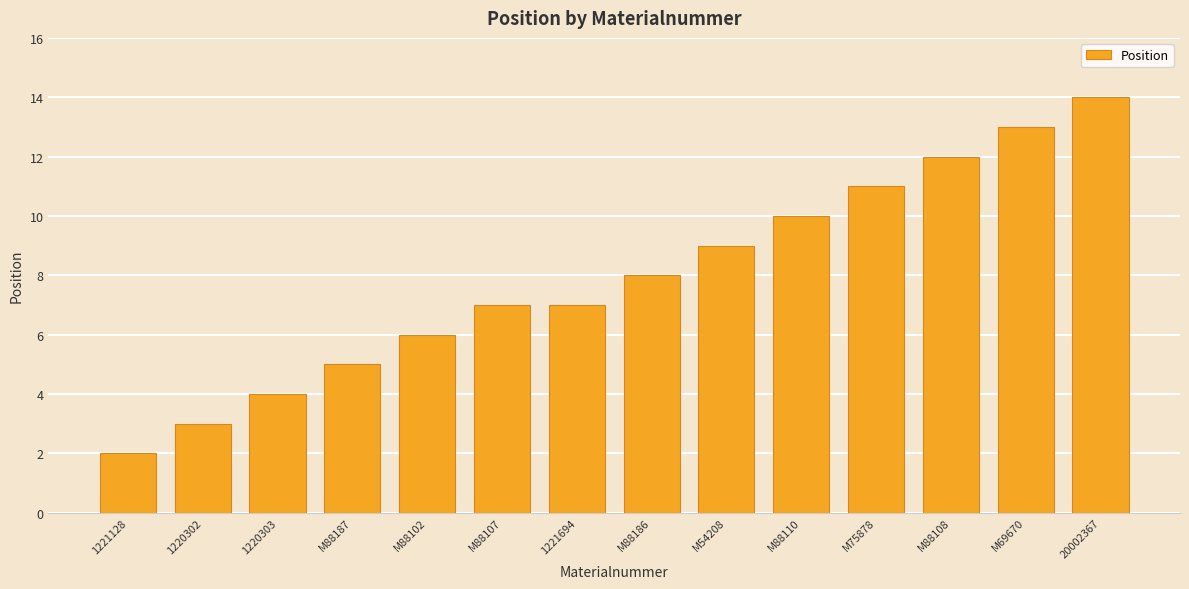

Between M69670 and M54208, which is larger?

M69670